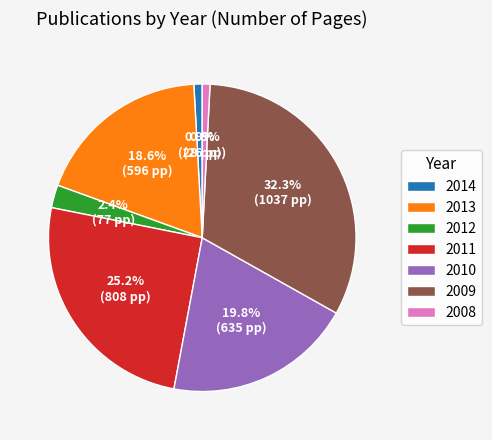

Is it true that 2014 is 10% of the pie?

False